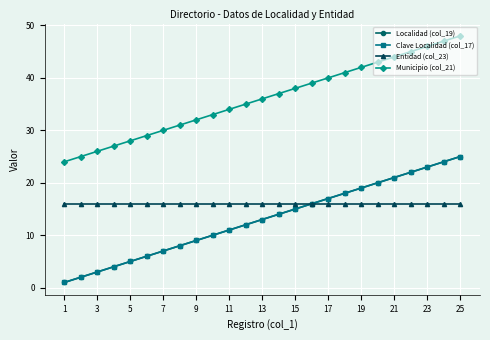

Is this an area chart (filled region under the line)?

No